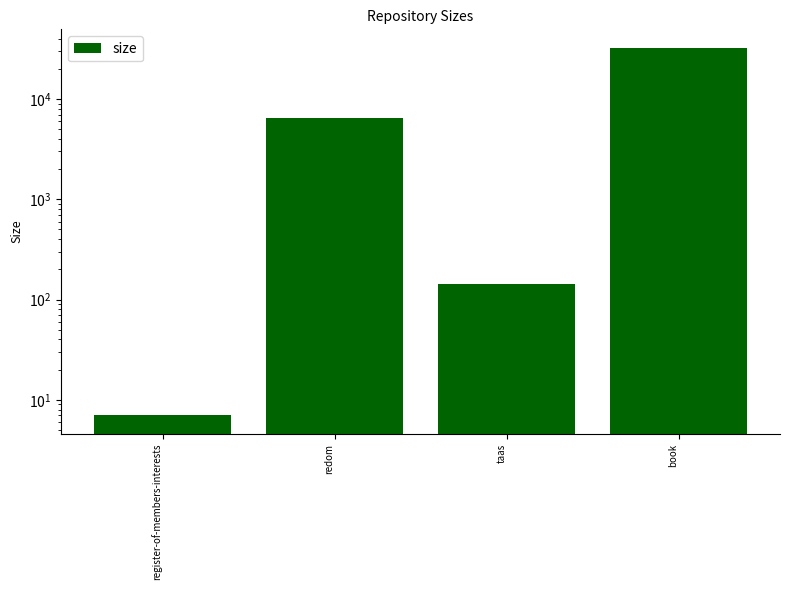

Are the bars horizontal?

No